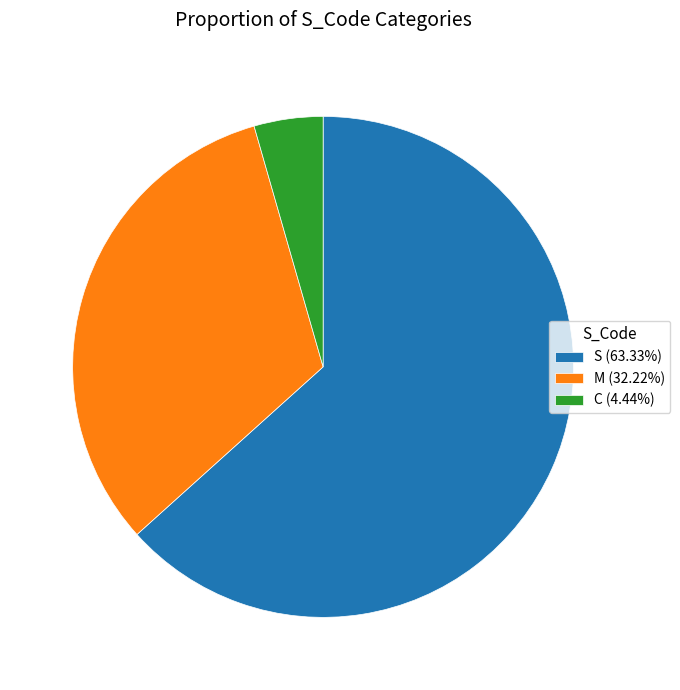

What is the smallest slice in the pie chart?

C